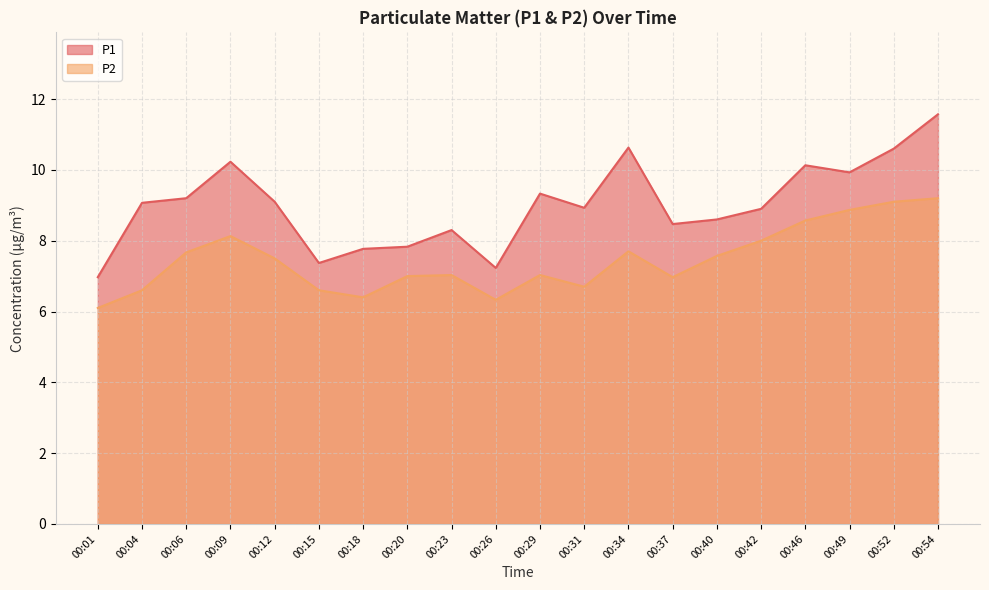

Reading left to right, list all the values displayed in this chart.

P1: 7.0	9.1	9.2	10.2	9.1	7.4	7.8	7.8	8.3	7.2	9.3	8.9	10.6	8.5	8.6	8.9	10.1	9.9	10.6	11.6
P2: 6.1	6.6	7.7	8.1	7.5	6.6	6.4	7.0	7.0	6.3	7.0	6.7	7.7	7.0	7.6	8.0	8.6	8.9	9.1	9.2